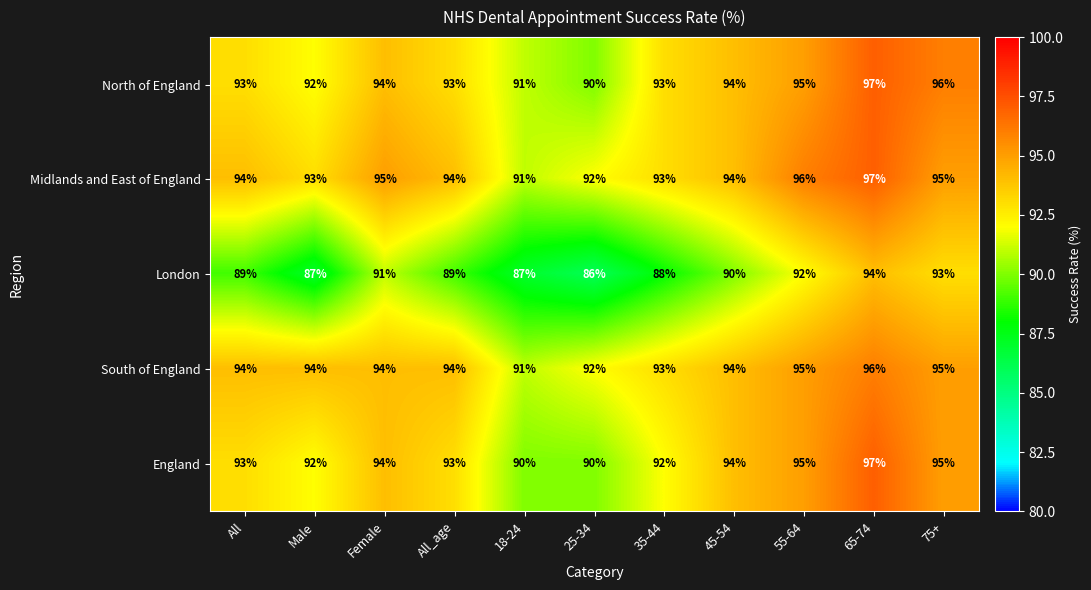

How many data points in England are less than 93?

4